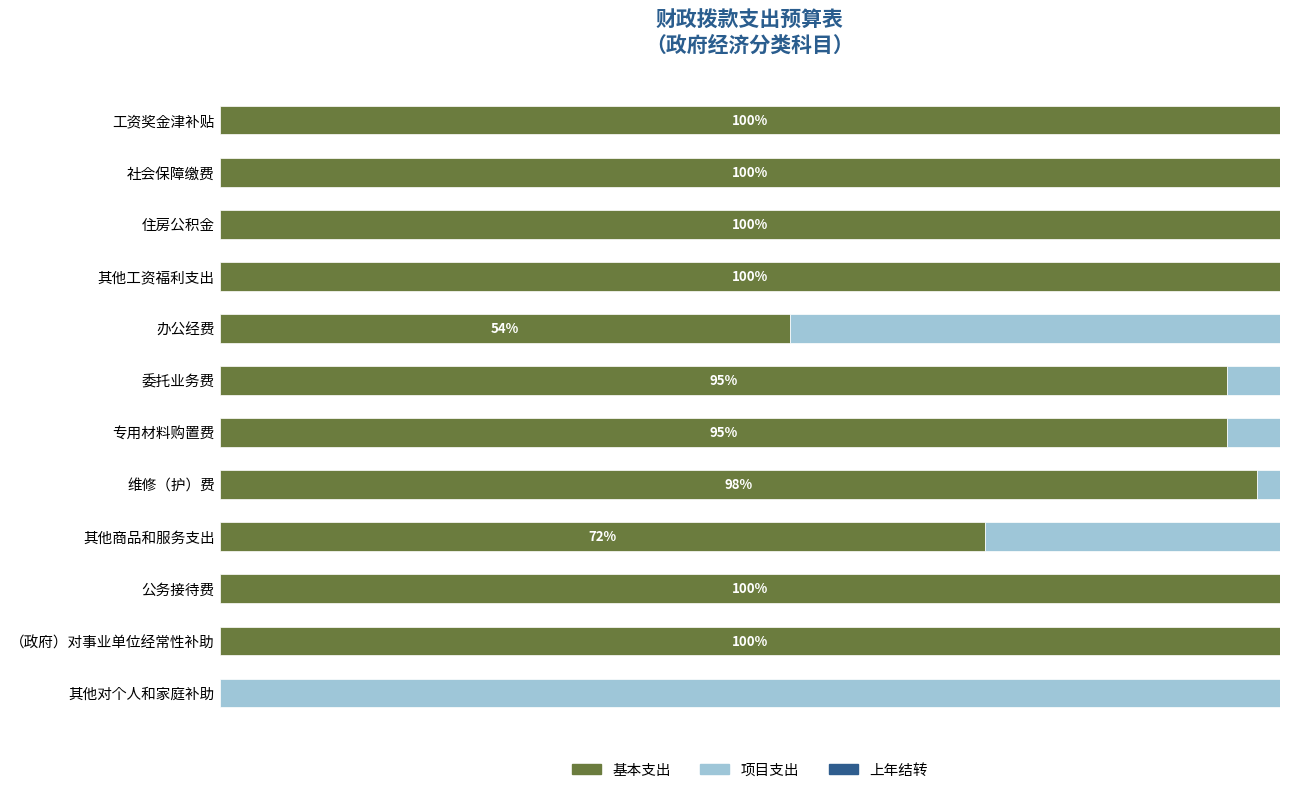

What is the average value of the 项目支出 series?

15.5